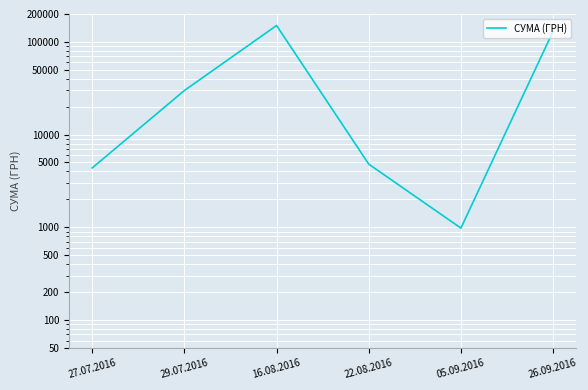

The chart shows a value of 1672.2 at 05.09.2016. True or false?

False